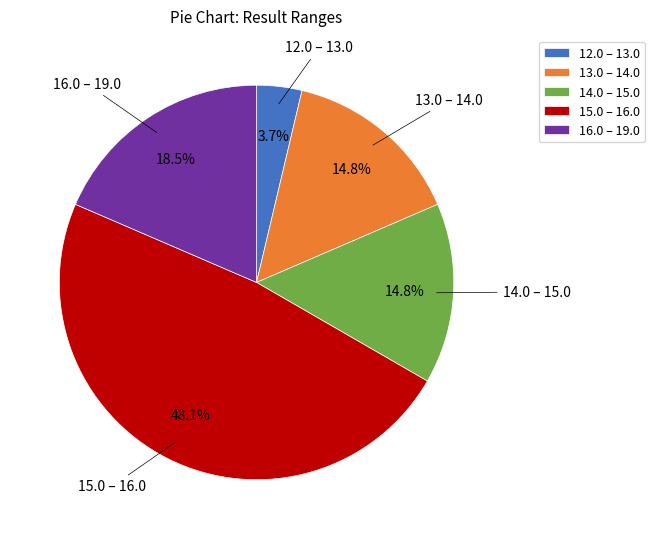

Which category has the smallest portion of the pie?

12.0 – 13.0